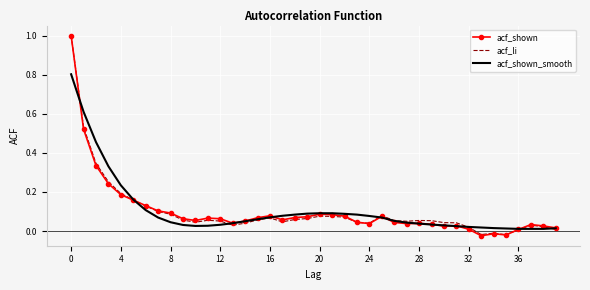

What is the highest value of the acf_shown series?

1.0